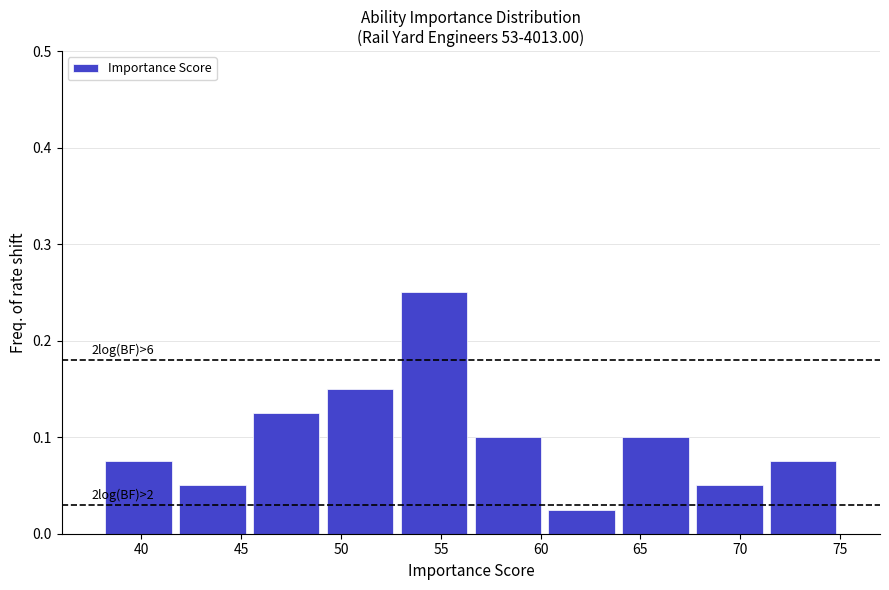

Which range on the x-axis has the tallest bar?

52.8 to 56.5